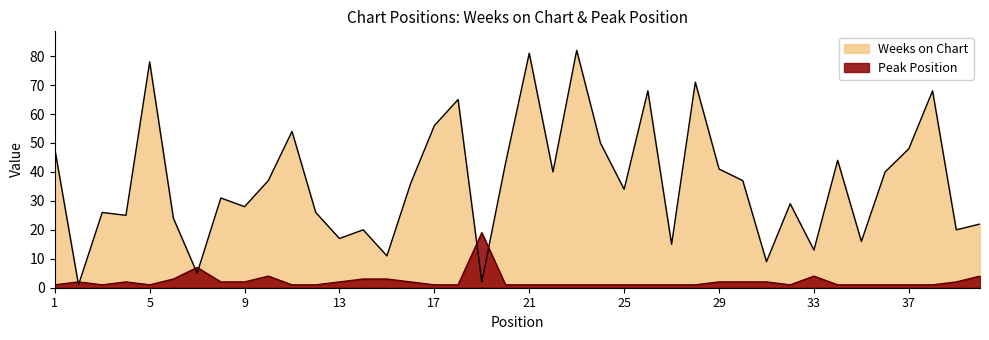

What is the highest value of the Weeks on Chart series?

82